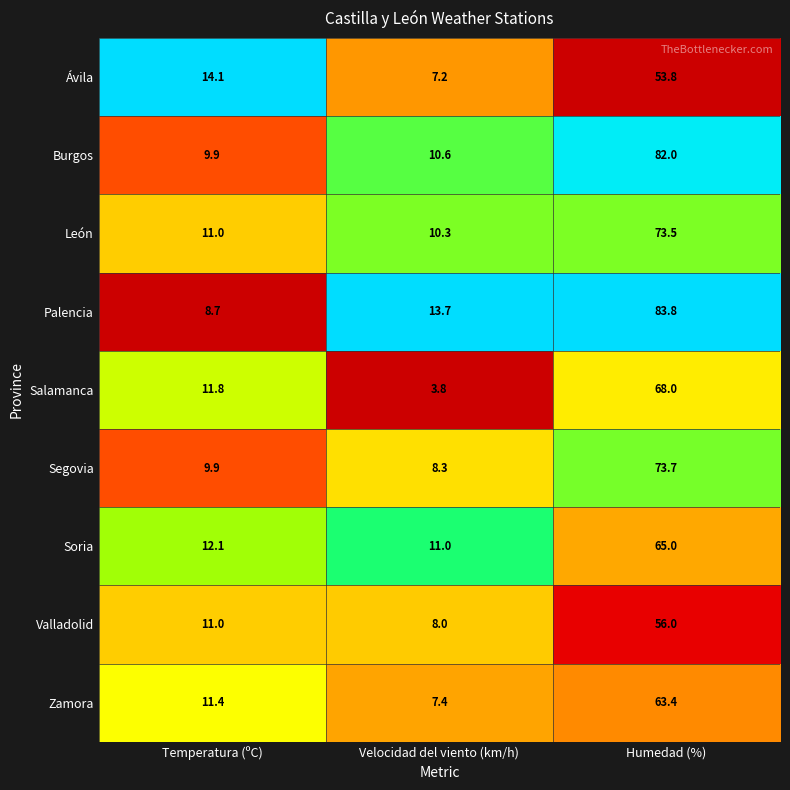

Rank the categories by Burgos value from highest to lowest.

Humedad (%), Velocidad del viento (km/h), Temperatura (ºC)